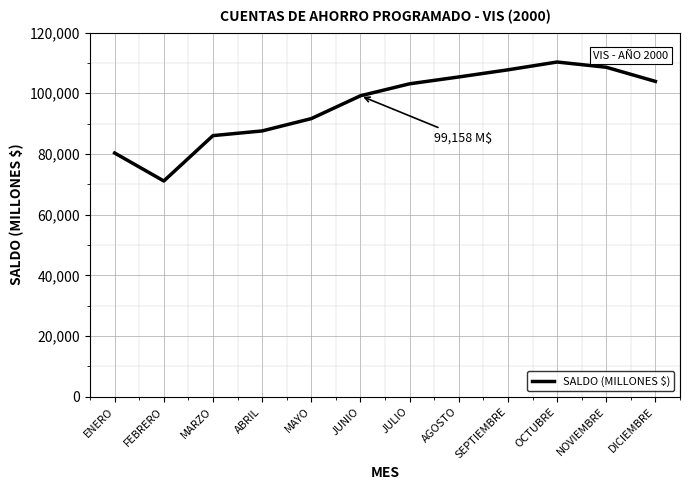

What is the change in value from AGOSTO to OCTUBRE?

+4923